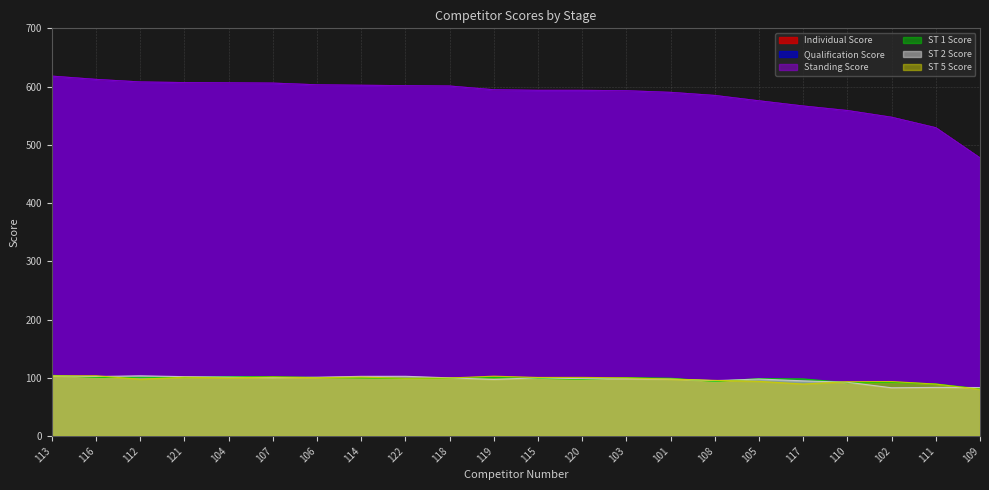

Does the chart display data point markers on the line(s)?

No